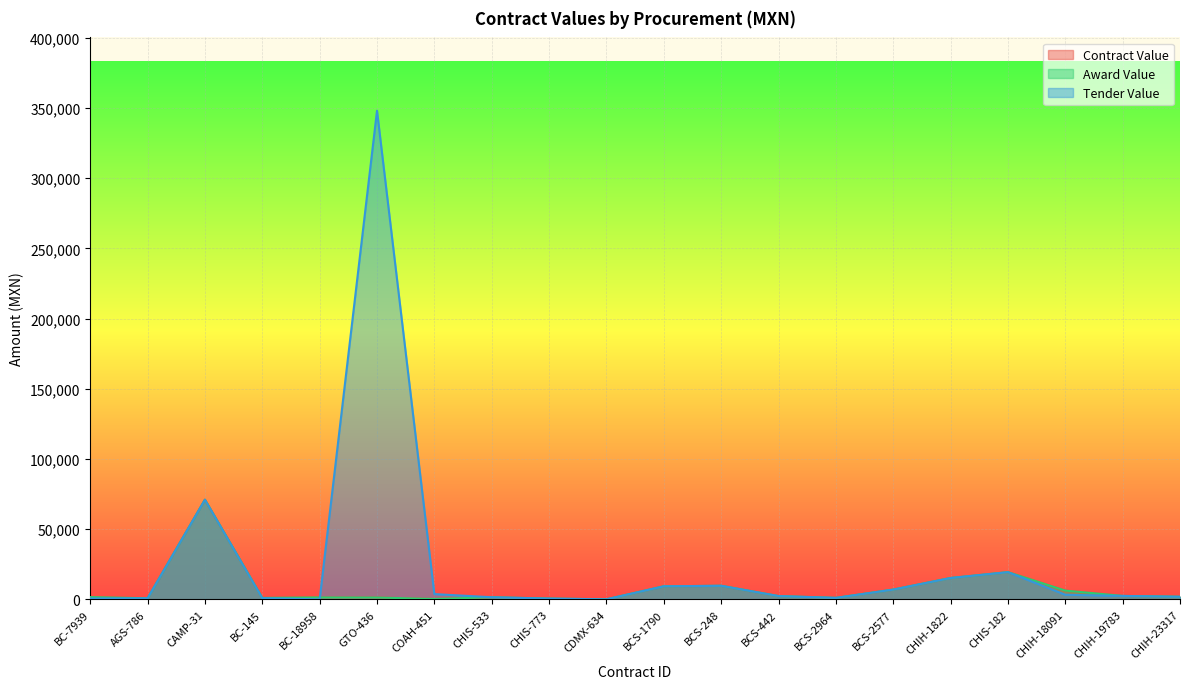

How many lines are shown in the chart?

3